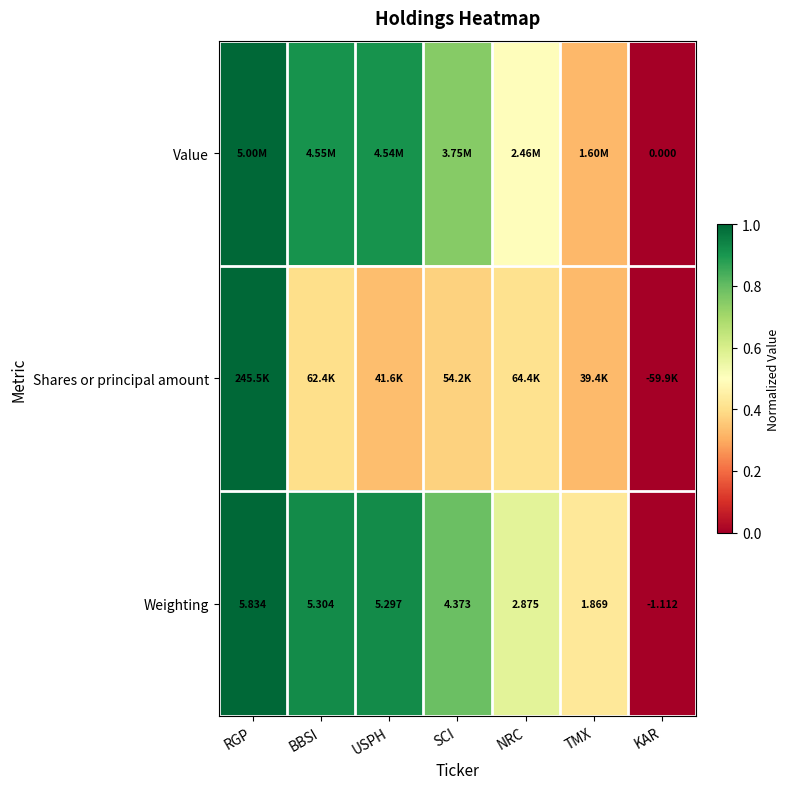

Where is Weighting nearest to the value 2?

TMX